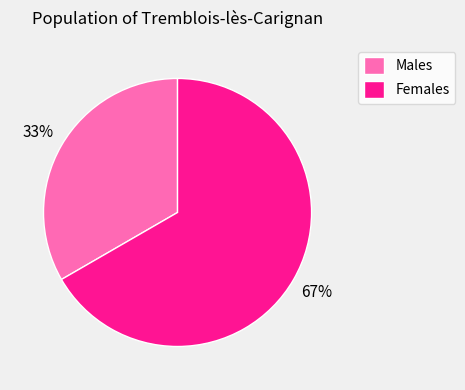

Which slice represents more than half of the pie?

Females